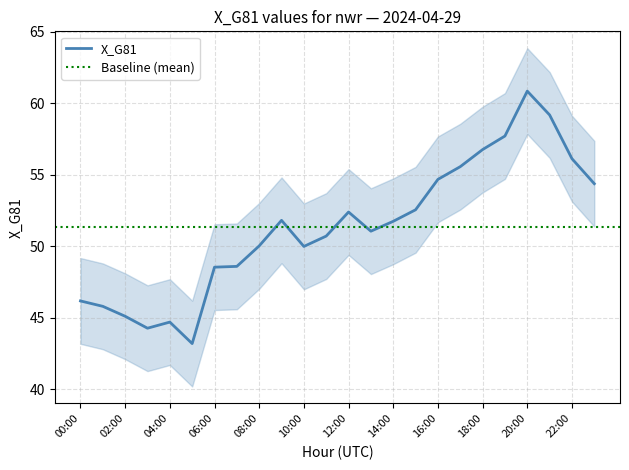

What is the minimum value shown in the chart?

43.2